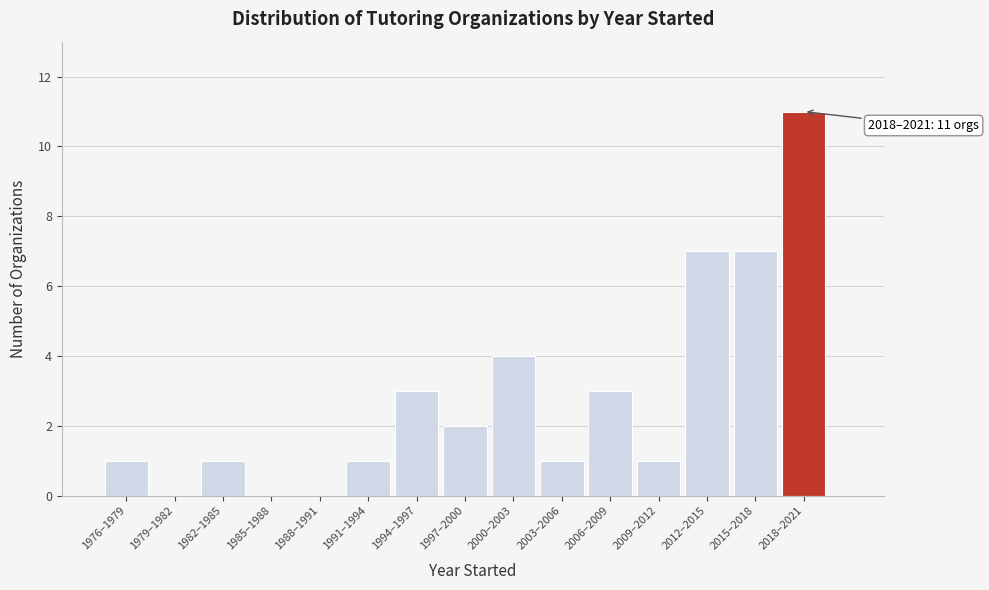

Reading right to left, list all the values displayed in this chart.

2018–2021=11	2015–2018=7	2012–2015=7	2009–2012=1	2006–2009=3	2003–2006=1	2000–2003=4	1997–2000=2	1994–1997=3	1991–1994=1	1988–1991=0	1985–1988=0	1982–1985=1	1979–1982=0	1976–1979=1